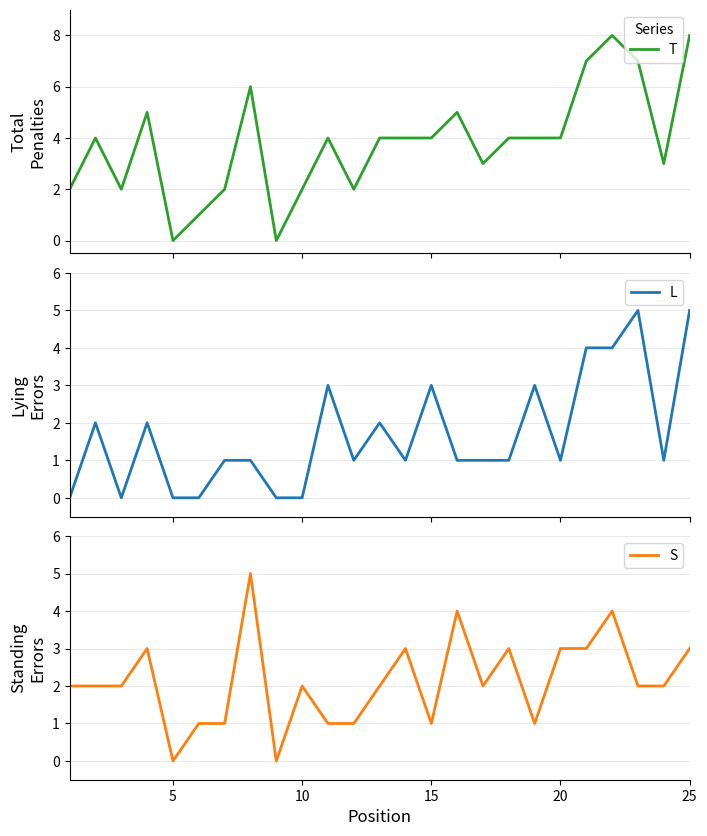

What is the greatest value displayed?

8